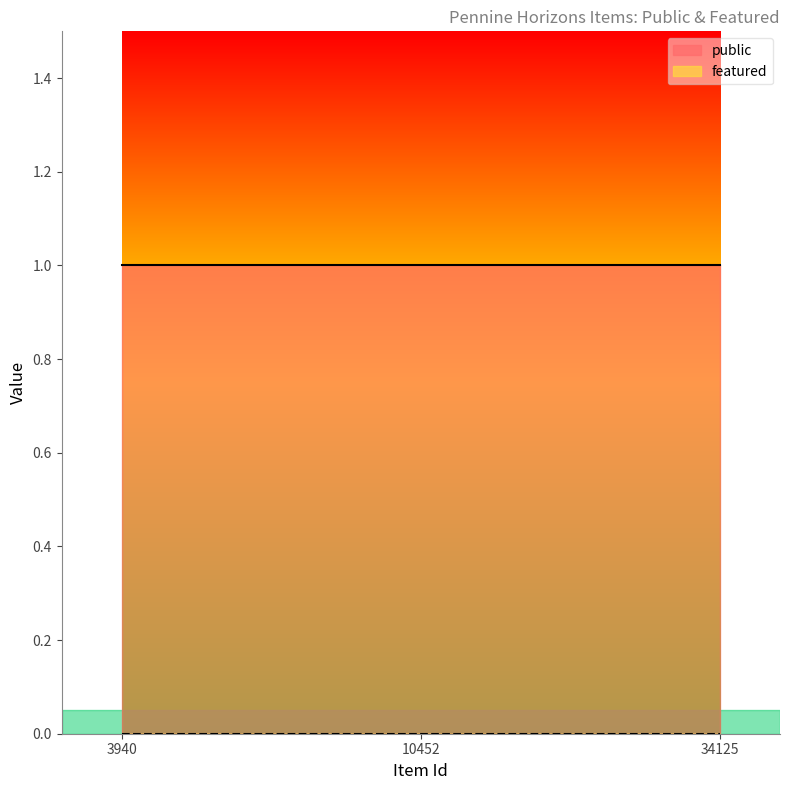

List the series in order of their overall mean, highest first.

public, featured